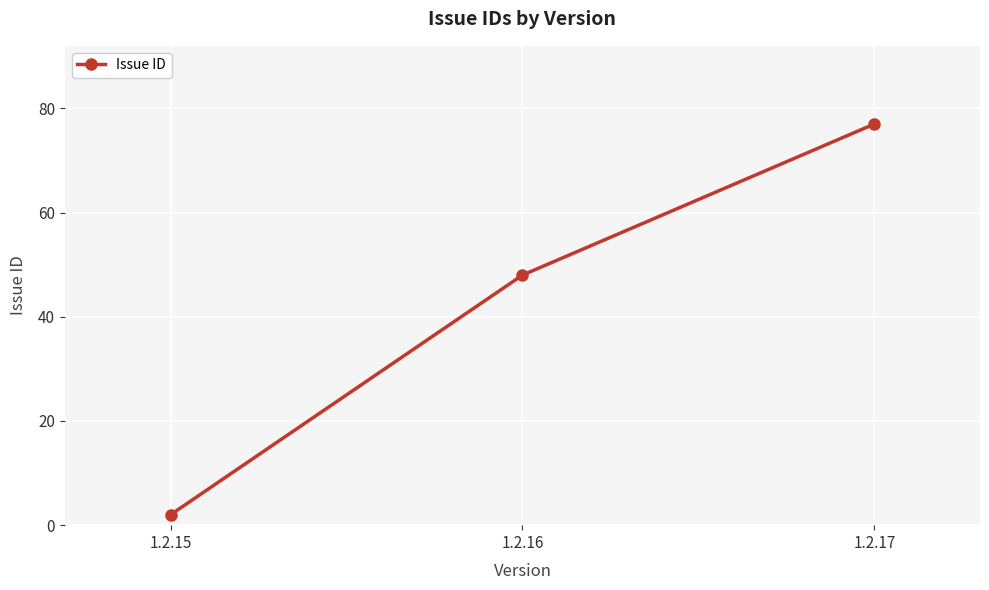

Count the values in the range 2 to 77.

3